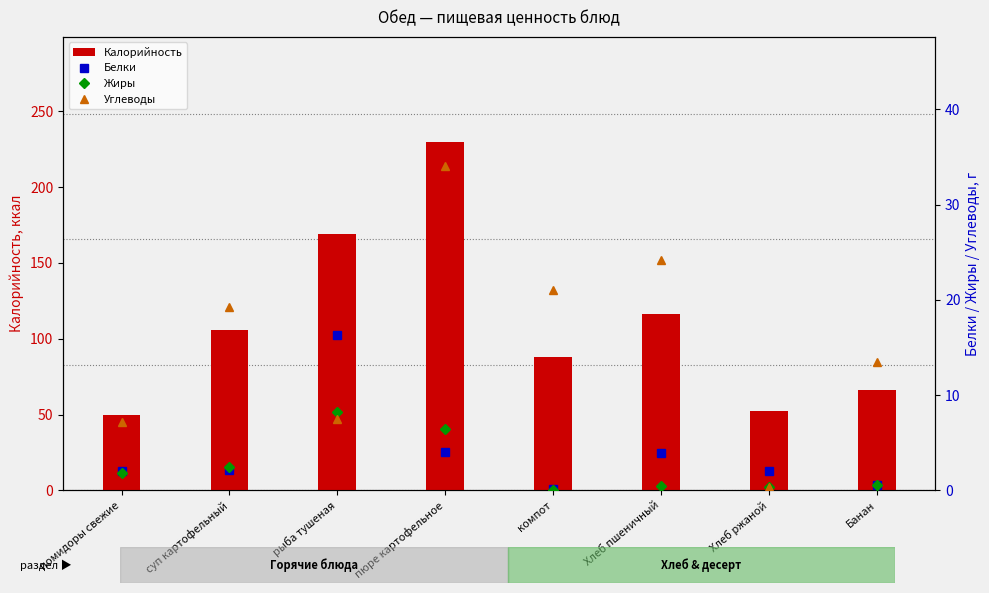

How many values in the Калорийность series exceed 106?

3